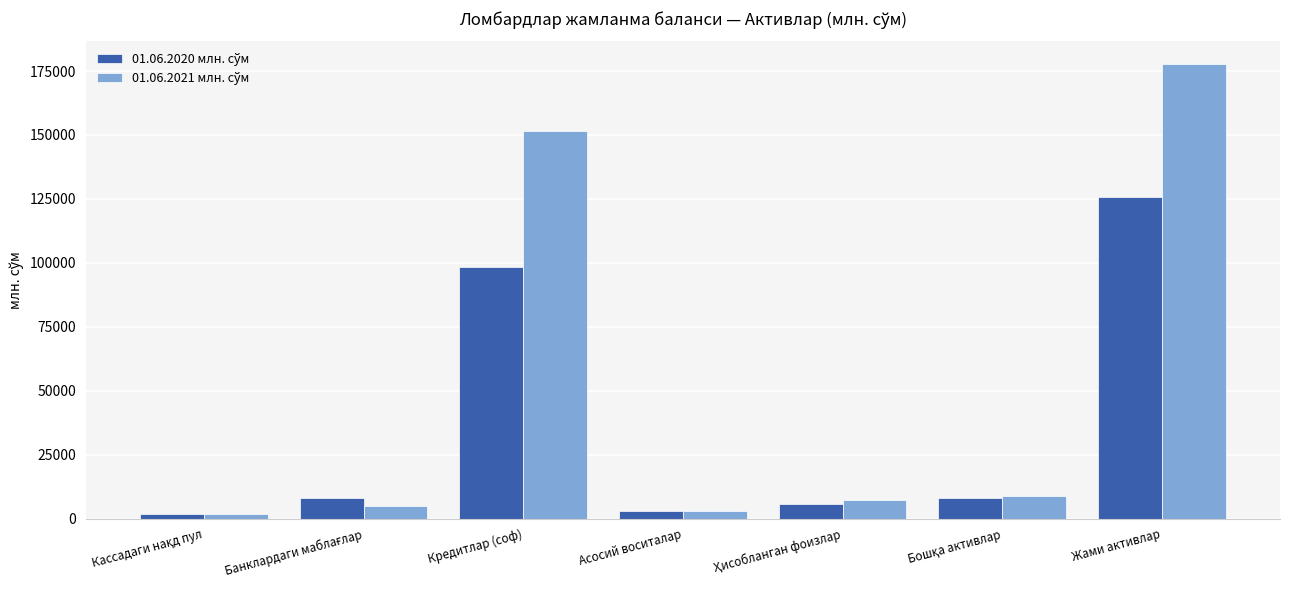

What is the difference between the highest and lowest values at Кредитлар (соф)?

53197.6